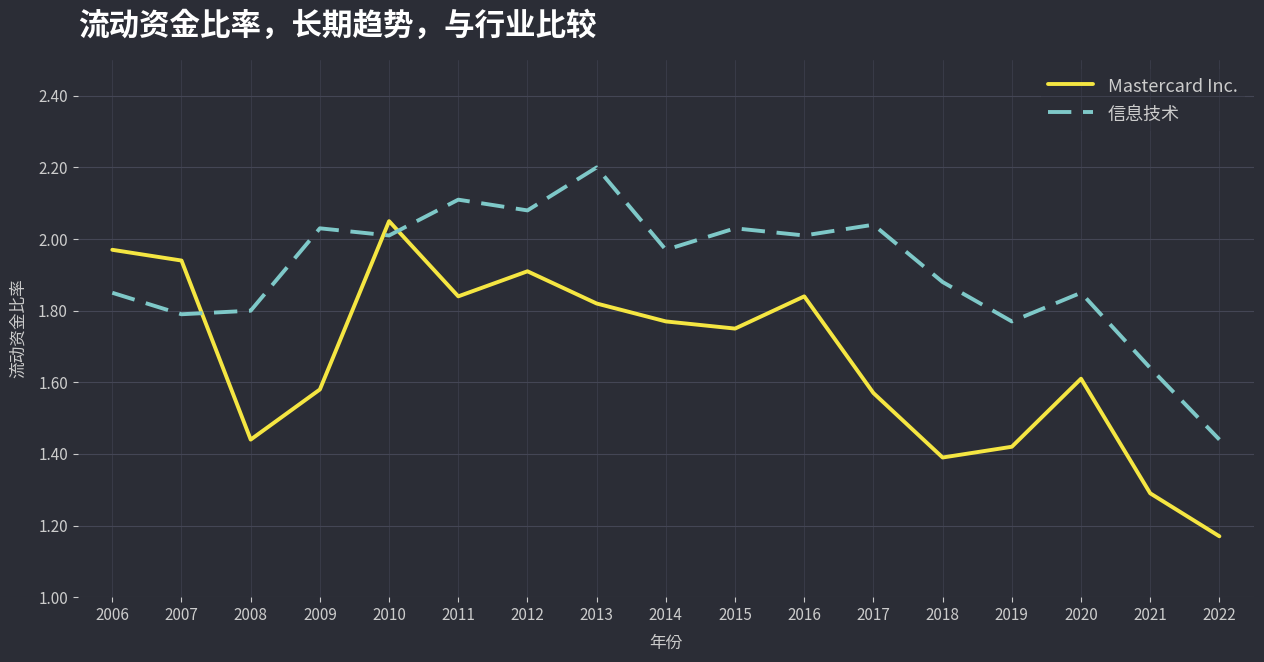

True or false: Mastercard Inc. has a value of 2.0 at 2006.

True